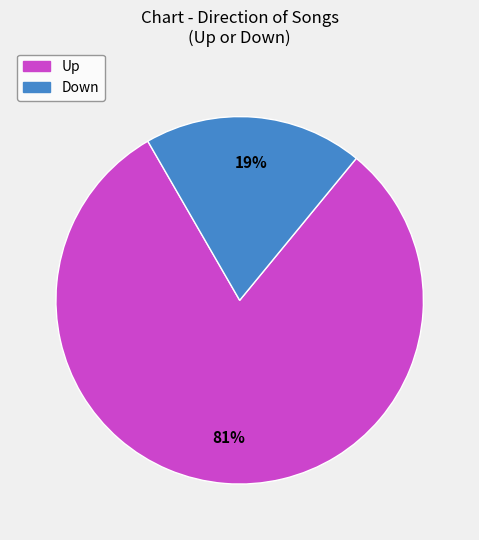

Count the number of slices in the pie.

2